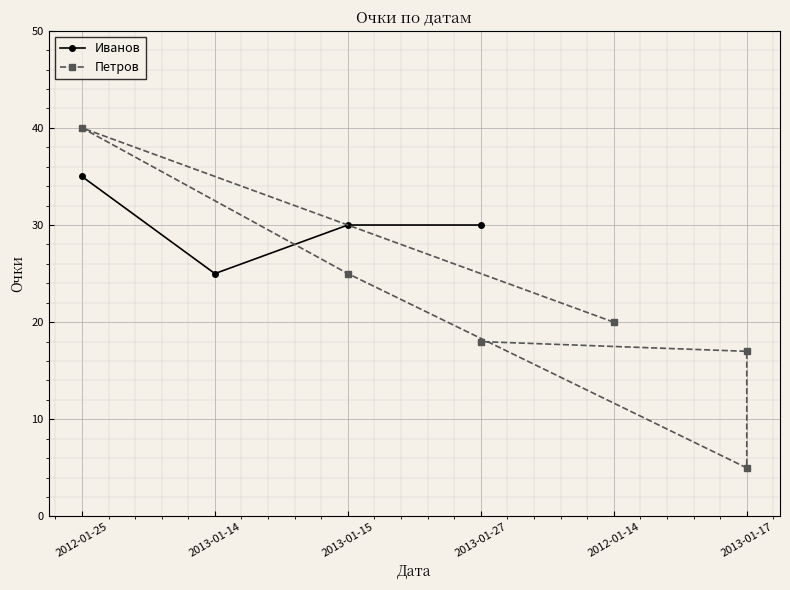

What is the difference between the maximum and minimum values?

10